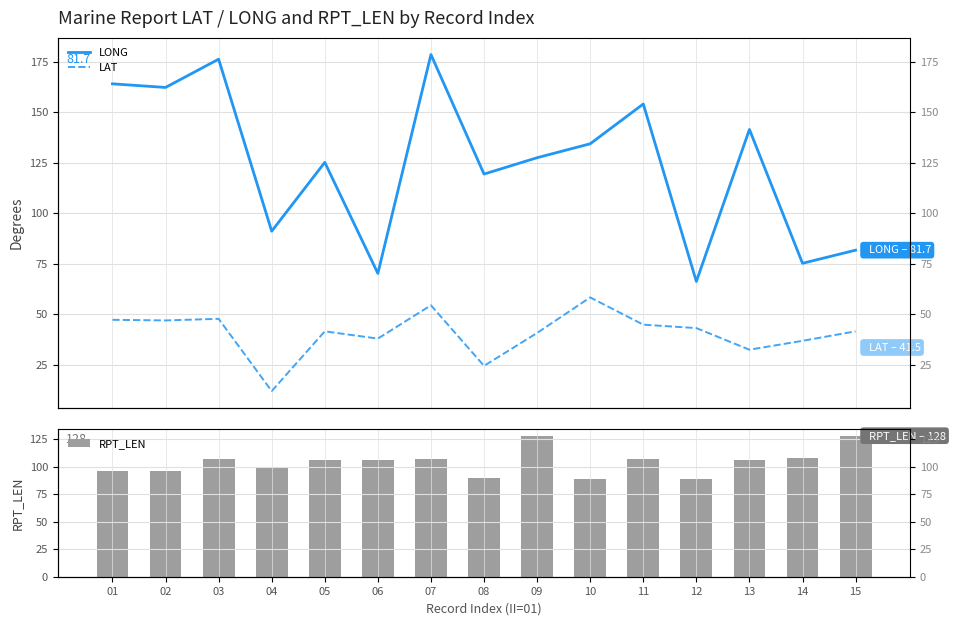

How many bars are there in each group?

3